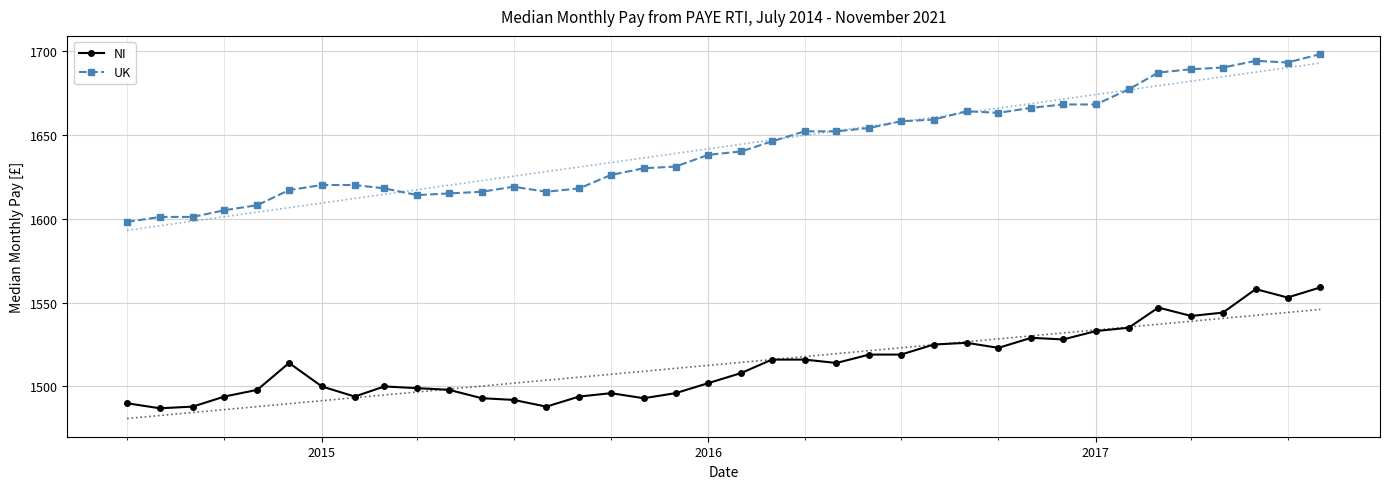

At how many categories does at least one series exceed 1650?

17